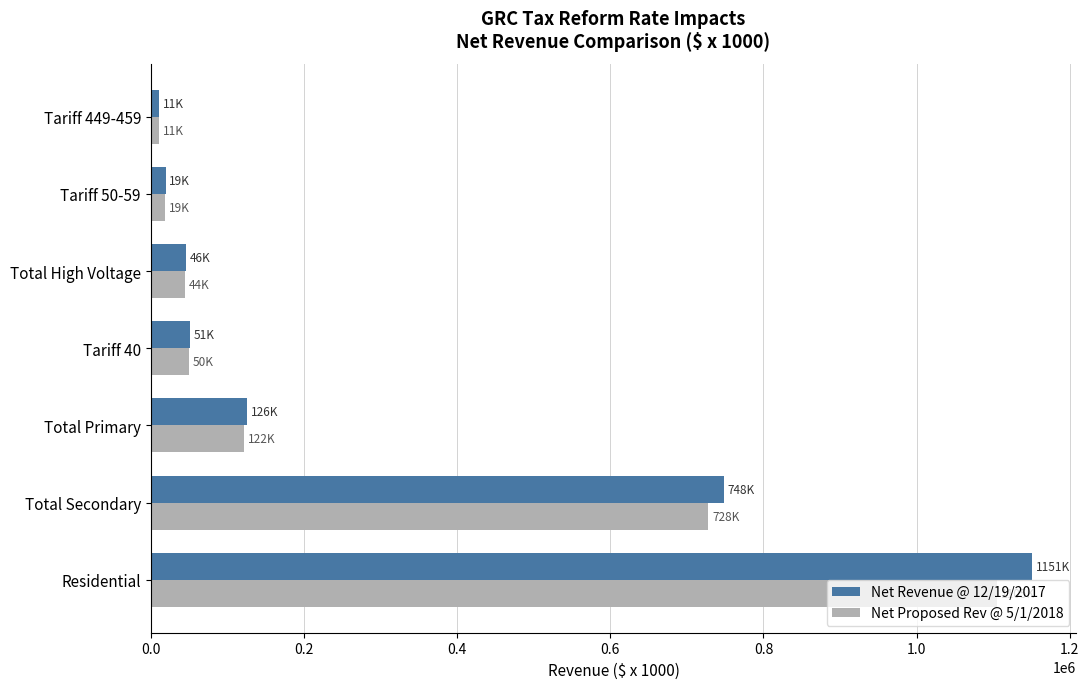

What is the greatest value displayed?

1150879.0